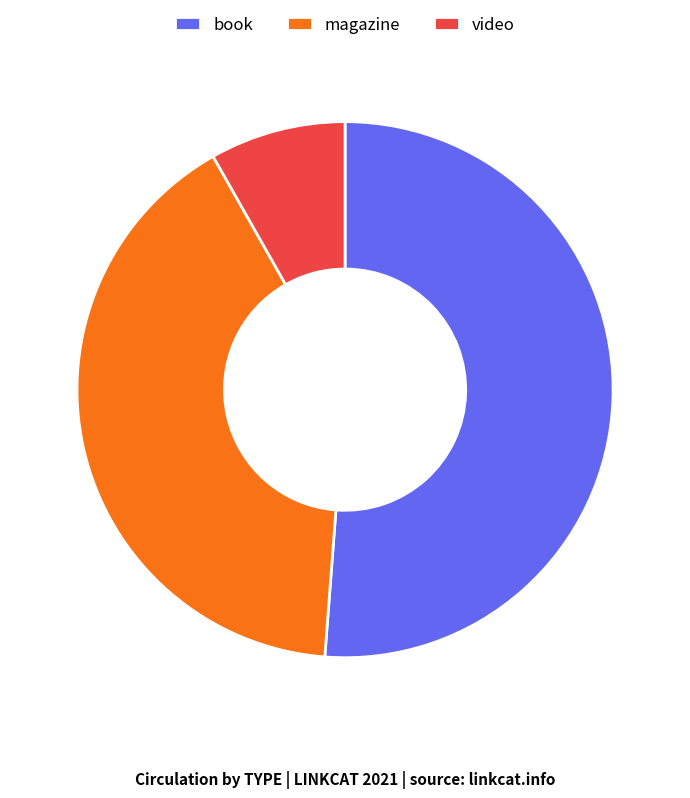

Which category has the smallest portion of the pie?

video